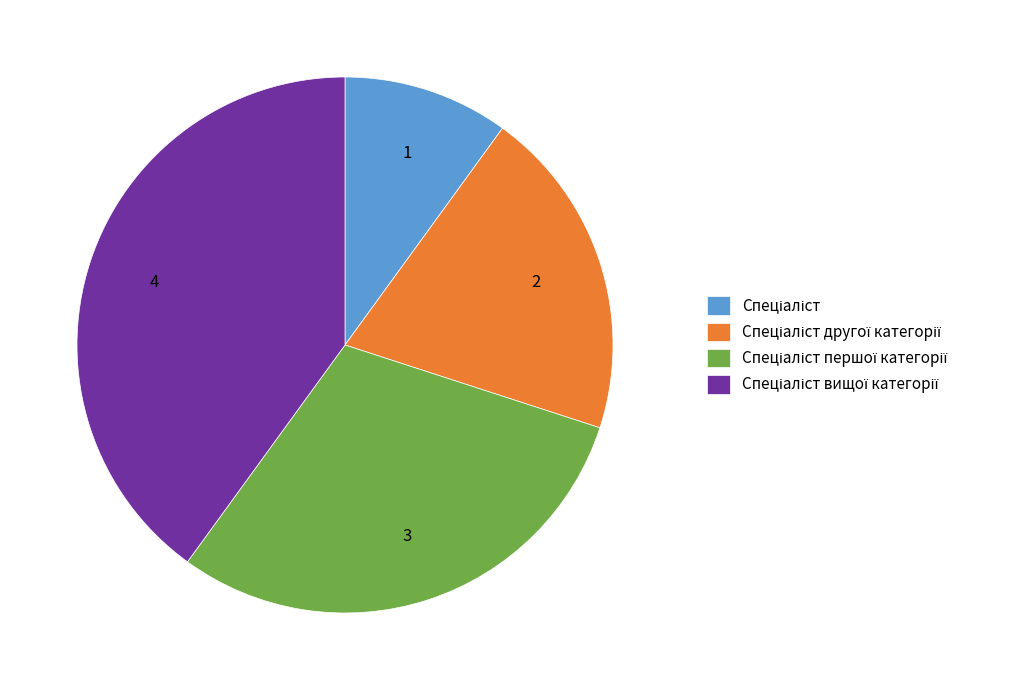

Is there a majority slice in this chart?

No